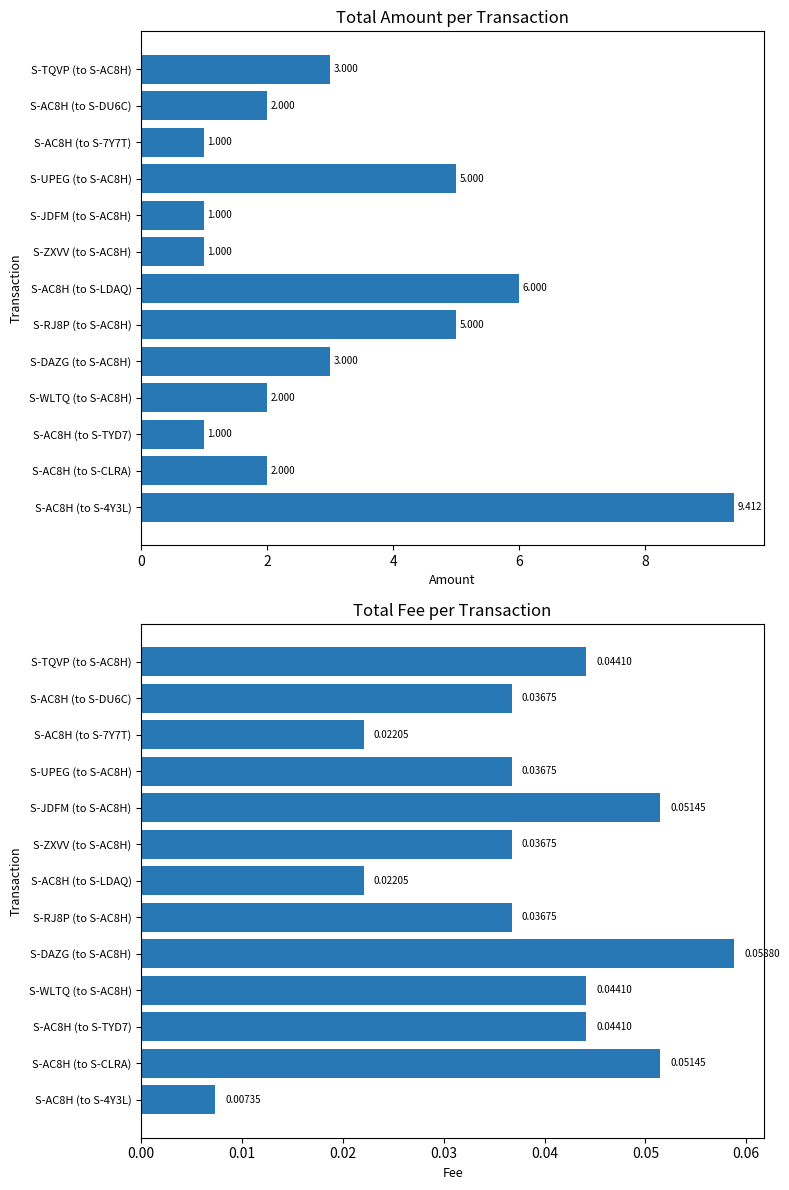

What is the sum of all Total Amount values?

41.4